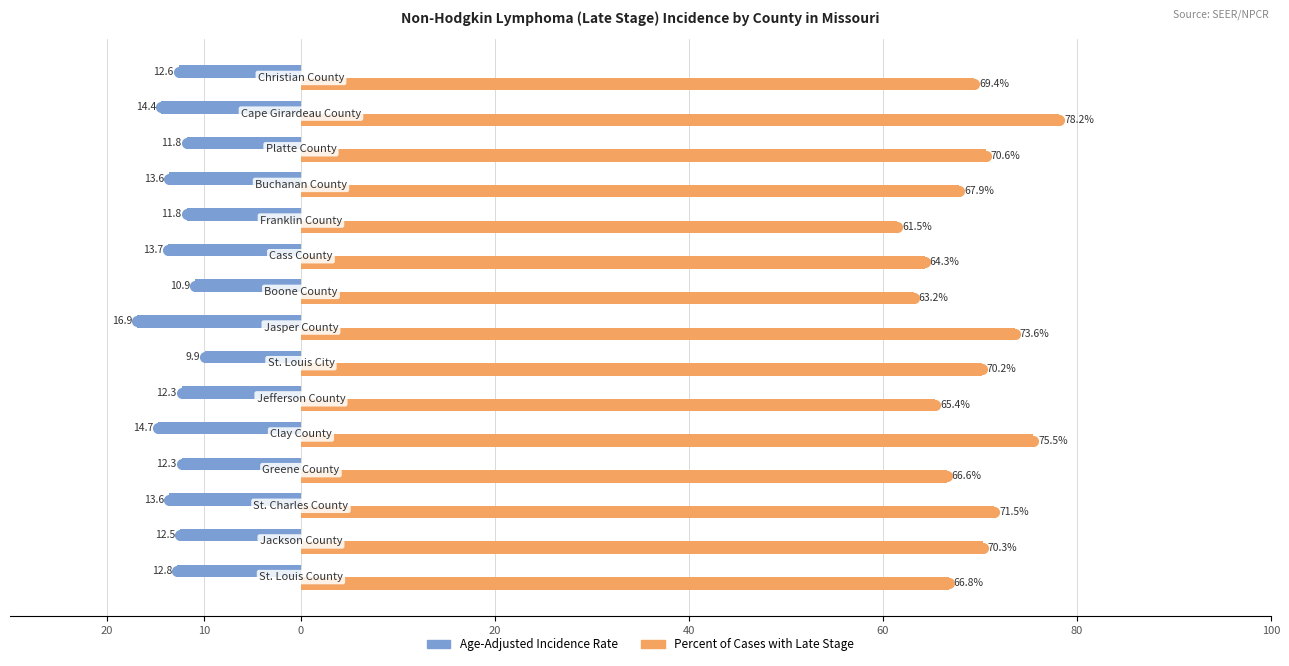

What are all the series names shown in the legend?

Age-Adjusted Incidence Rate, Percent of Cases with Late Stage